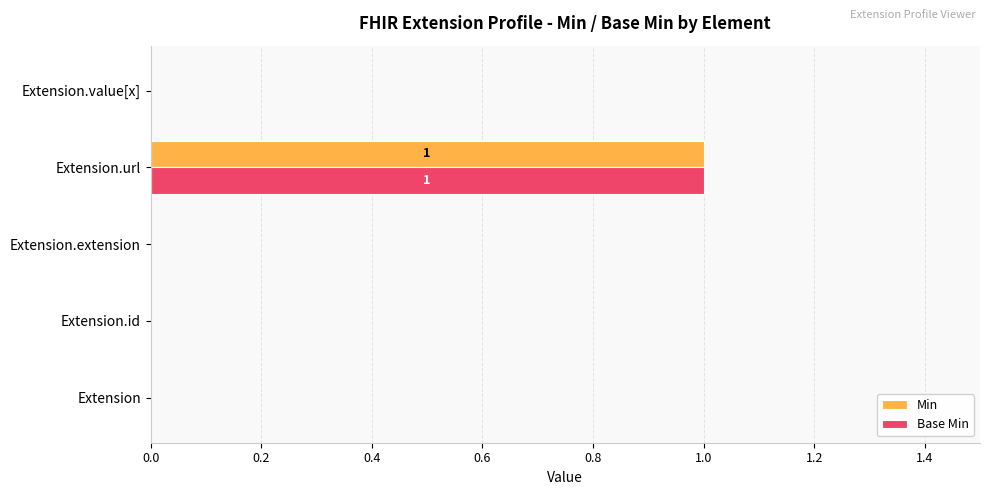

The Base Min series shows 0 at Extension.id. True or false?

True